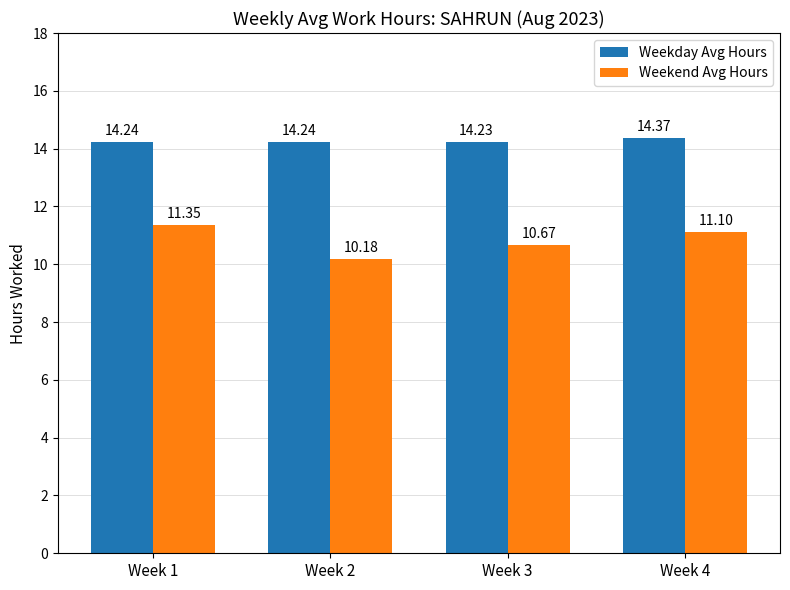

What is the total value across all series at Week 4?

25.5